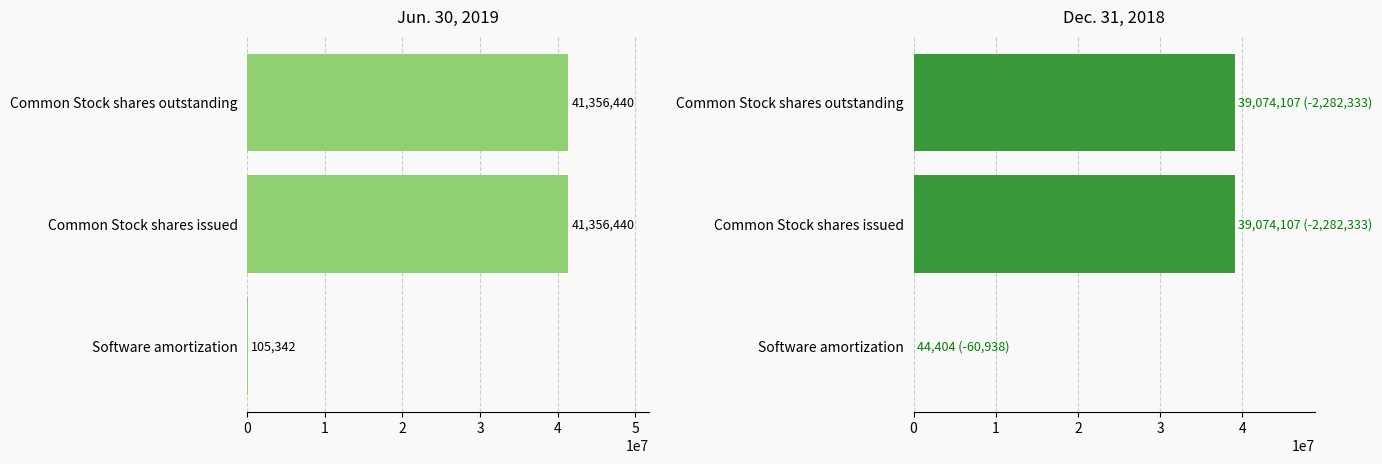

What is the value of the Jun. 30, 2019 bar at the 2nd from the left?

41356440